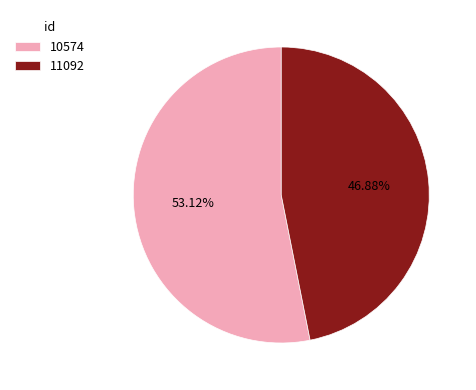

Is 10574 the majority of the pie?

Yes